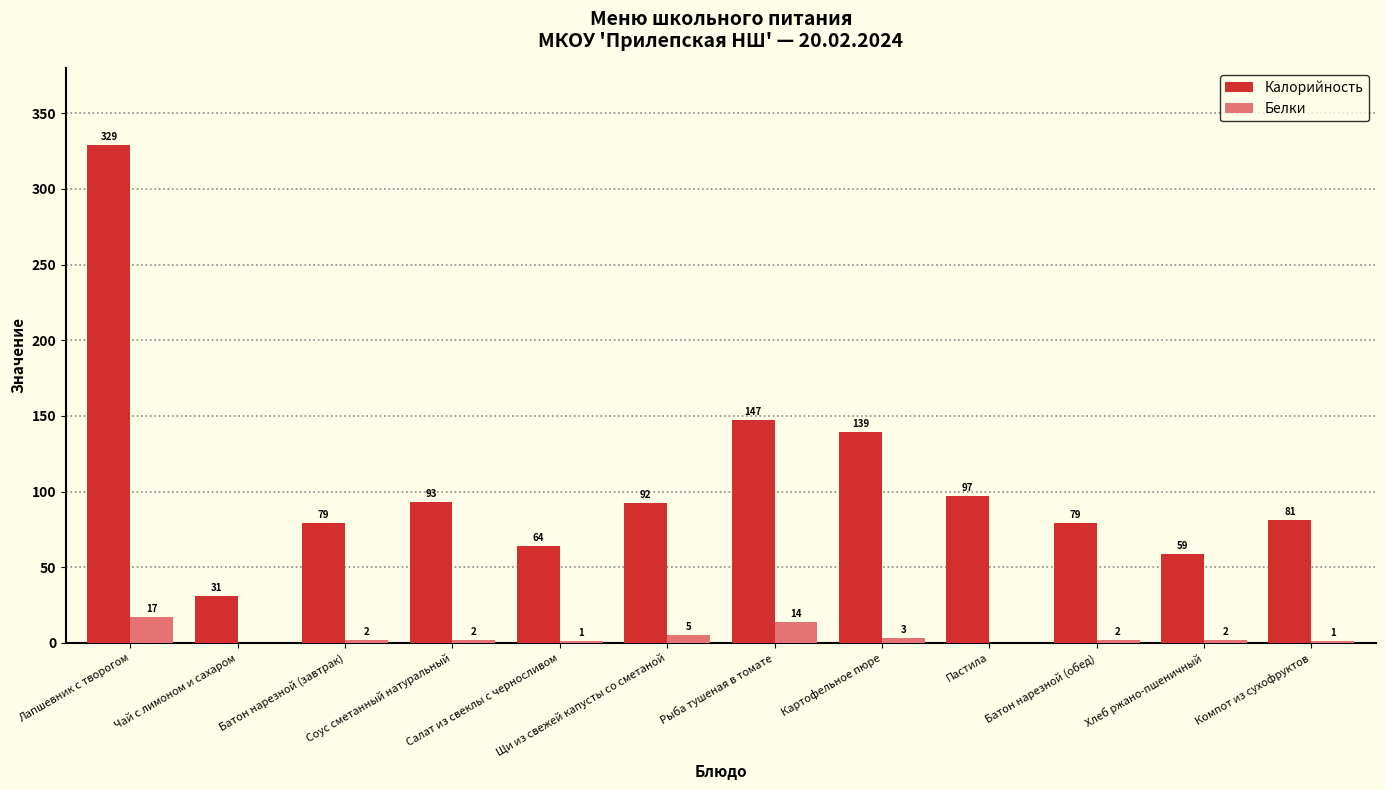

Which category has the highest value across all series?

Лапшевник с творогом